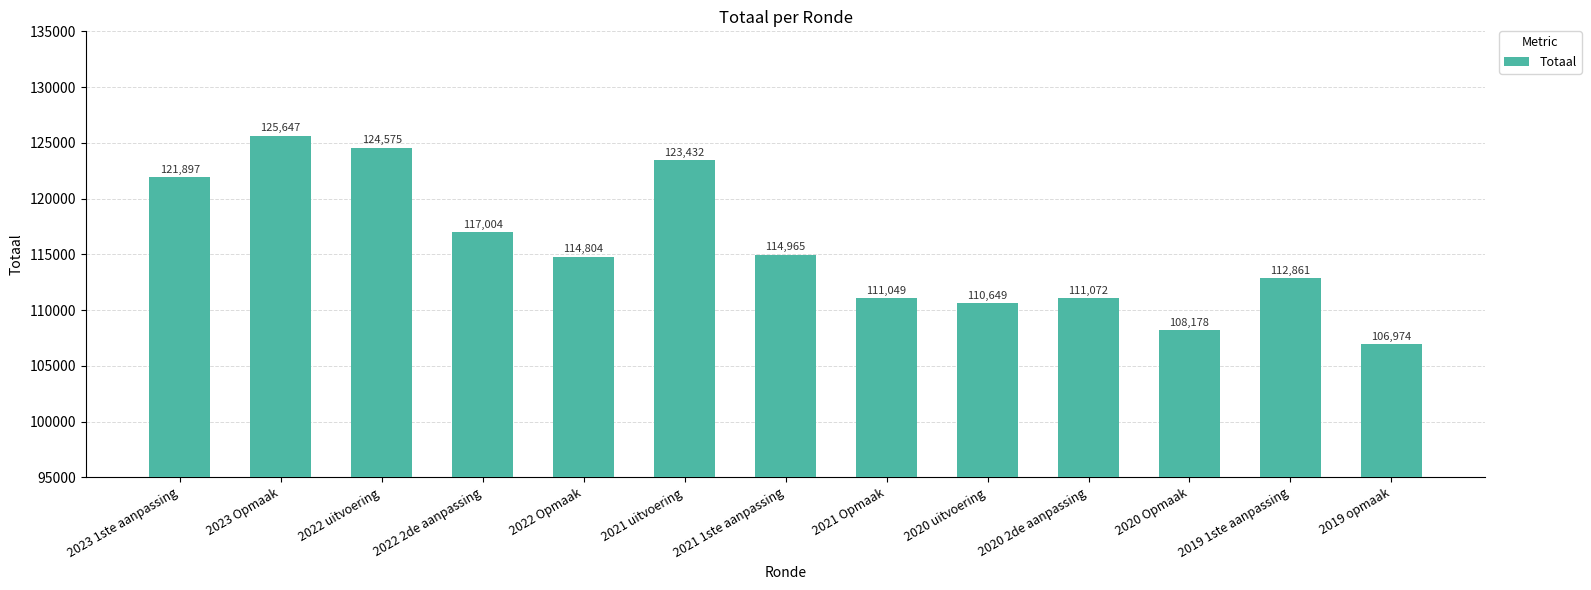

Does the chart contain stacked bars?

No